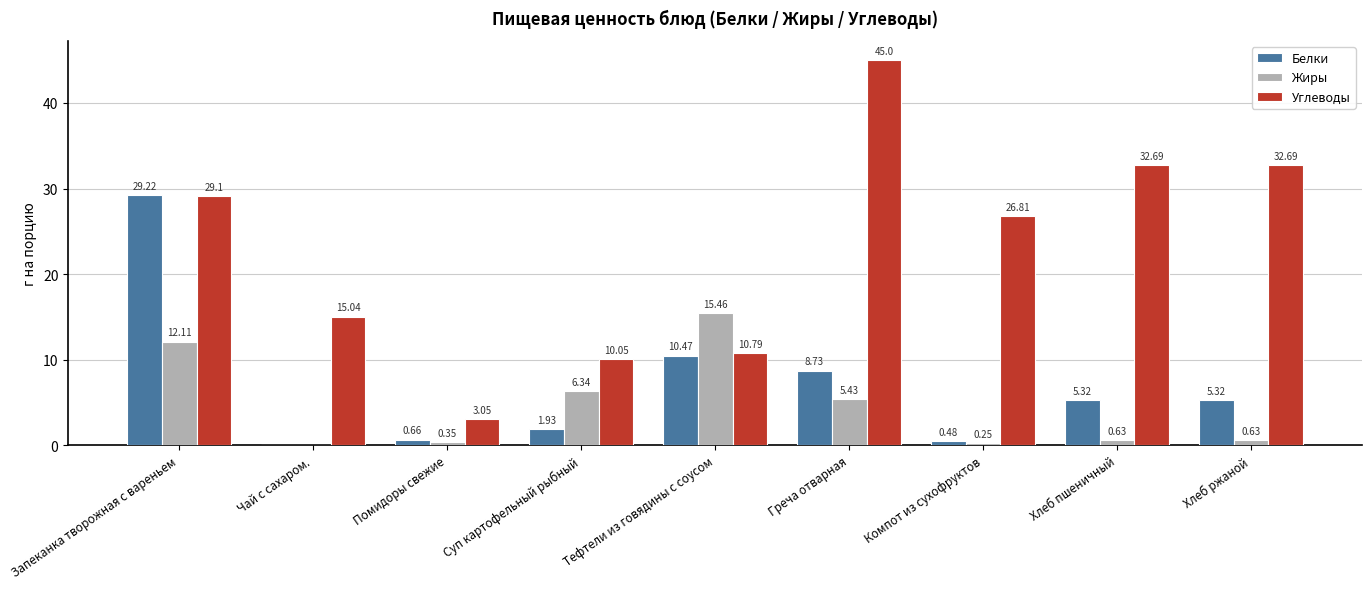

At which category does the chart reach its peak across all series?

Греча отварная